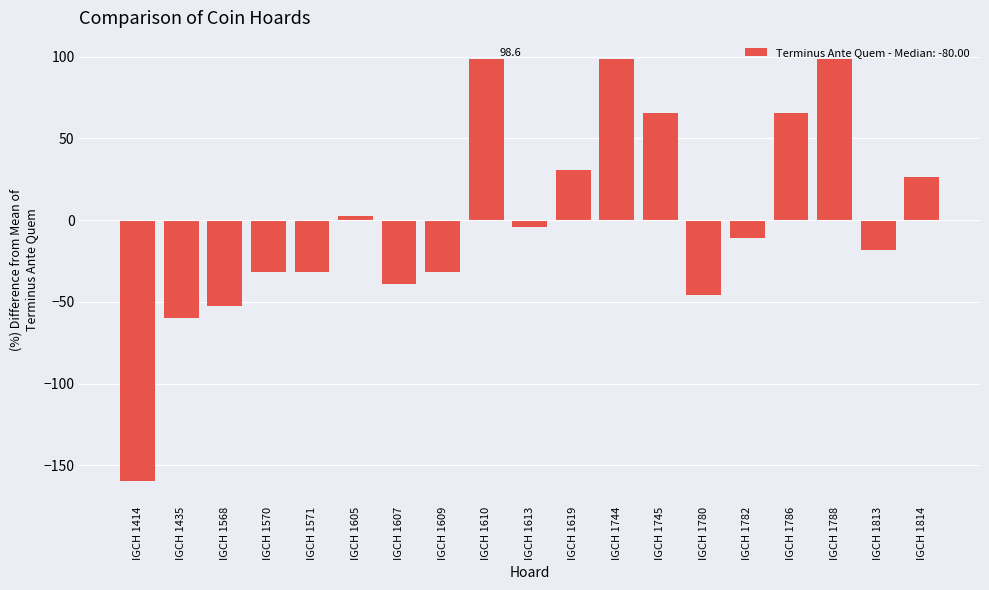

Read the value at IGCH 1788.

98.6